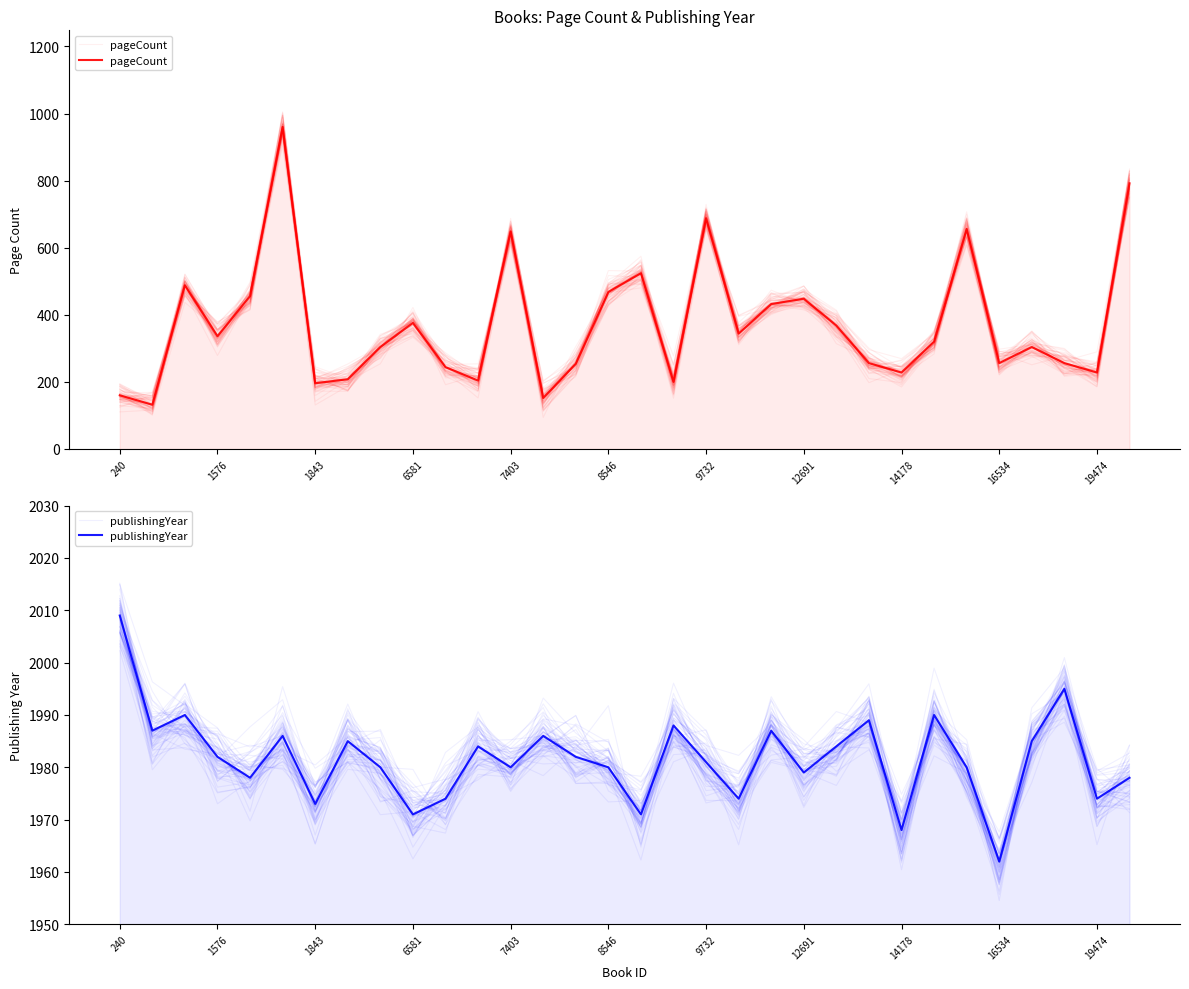

True or false: publishingYear and pageCount intersect in this chart.

False